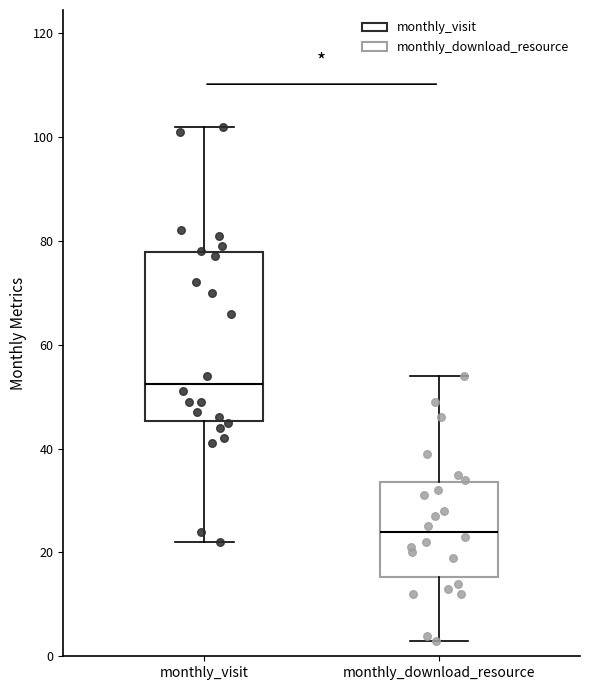

Which box's median line is the lowest?

monthly_download_resource